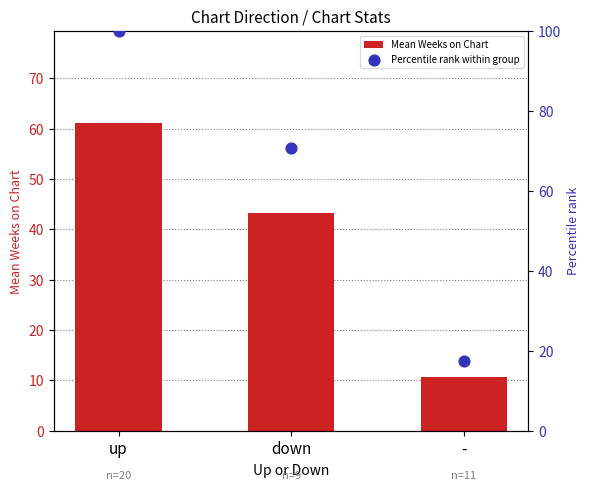

Which series has the widest spread of Y values?

Percentile rank within group